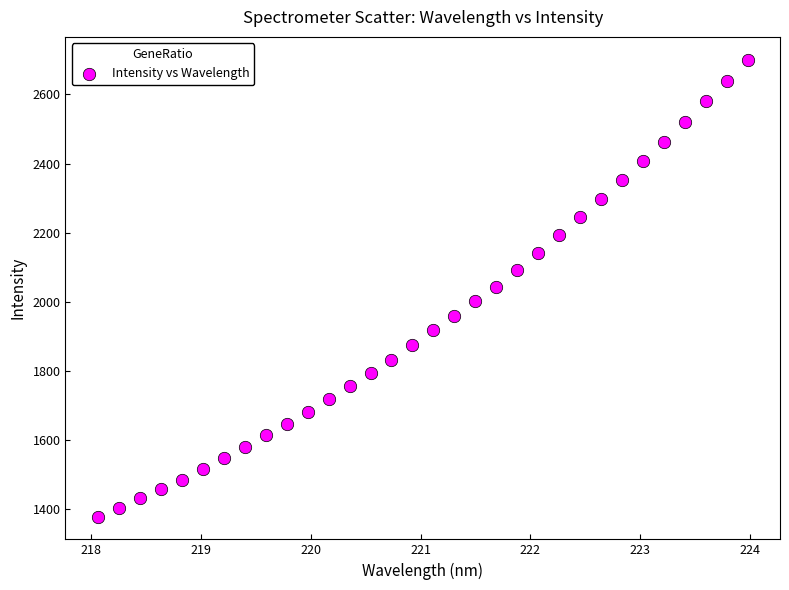

What is the range of Y values (max minus min)?

1321.7